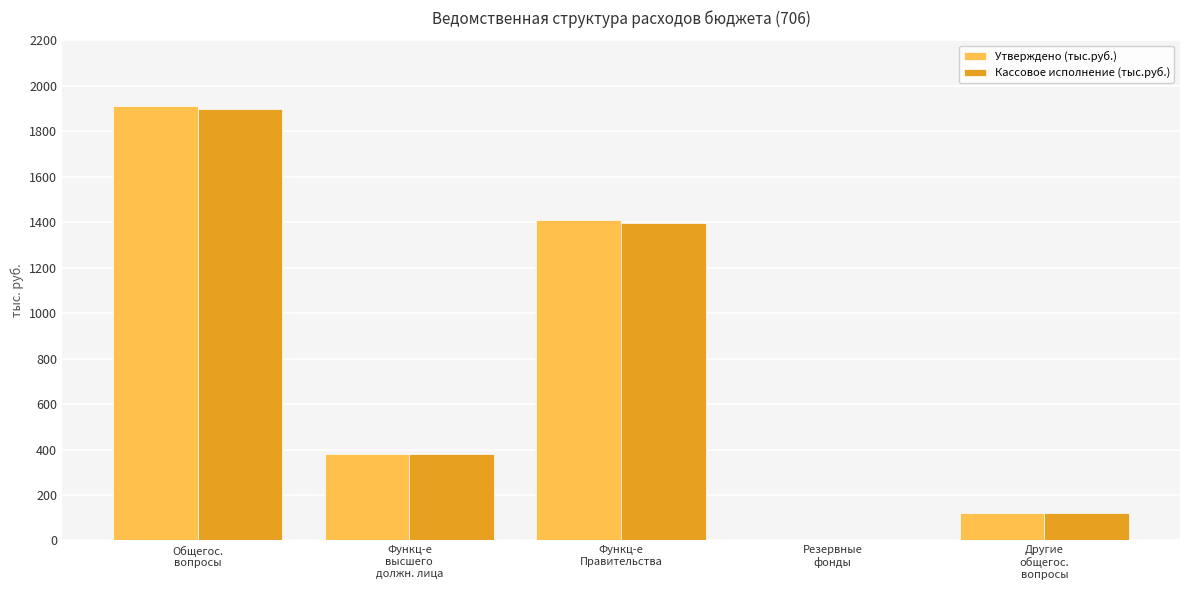

What is the maximum value shown in the chart?

1913.4